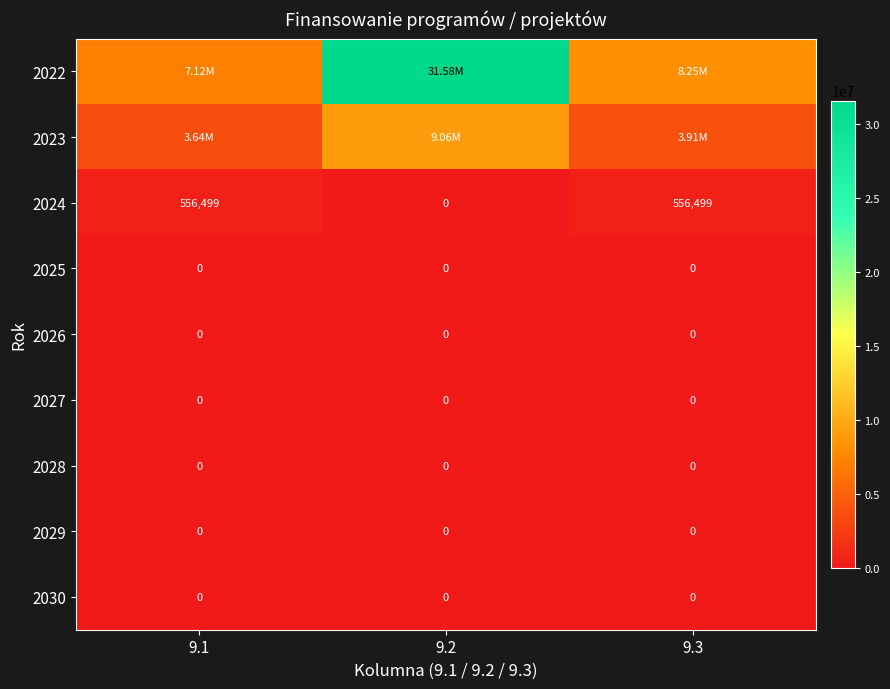

At which label does 2024 reach its minimum?

9.2